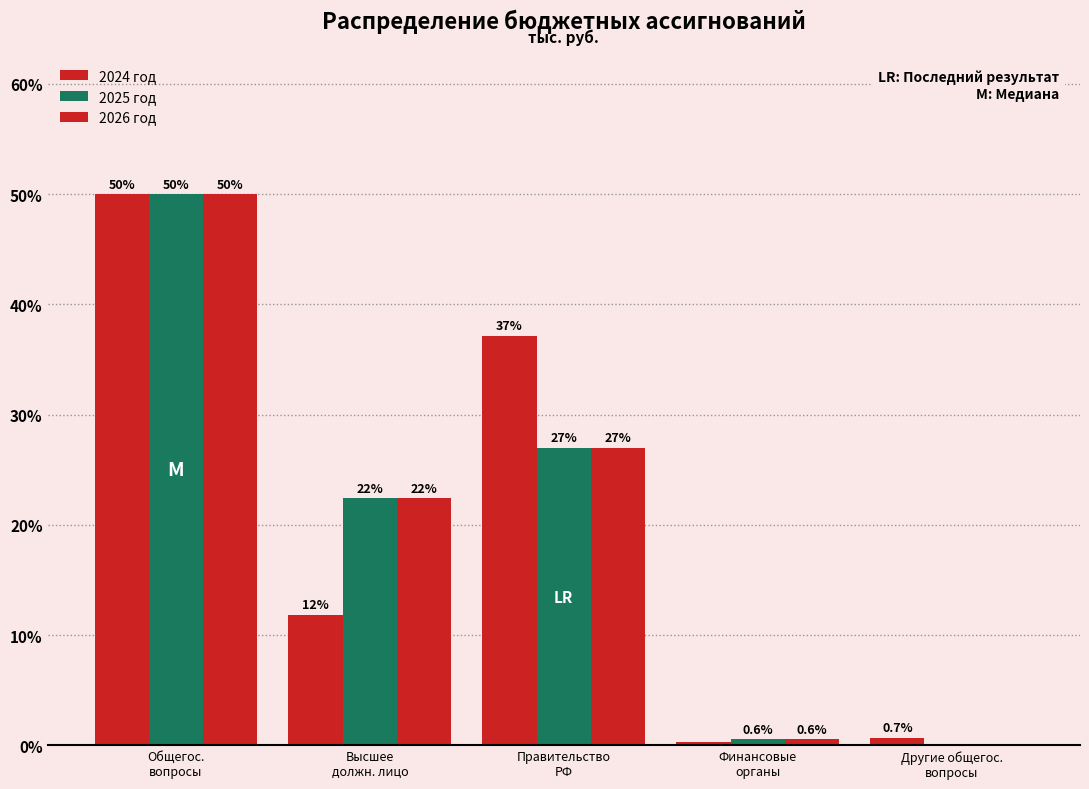

What is the sum of the 2024 год values at Финансовые
органы and Общегос.
вопросы?

50.3